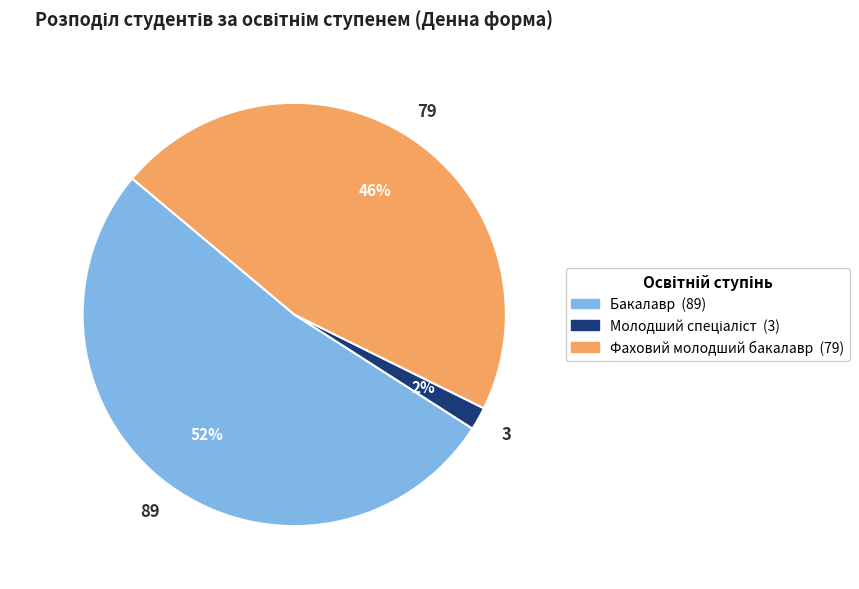

Which category has the biggest portion of the pie?

Бакалавр